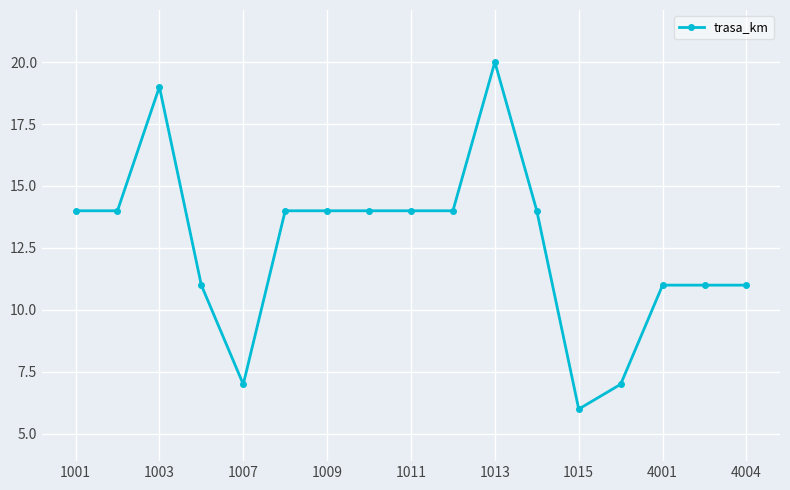

What is the difference between the maximum and minimum values?

14